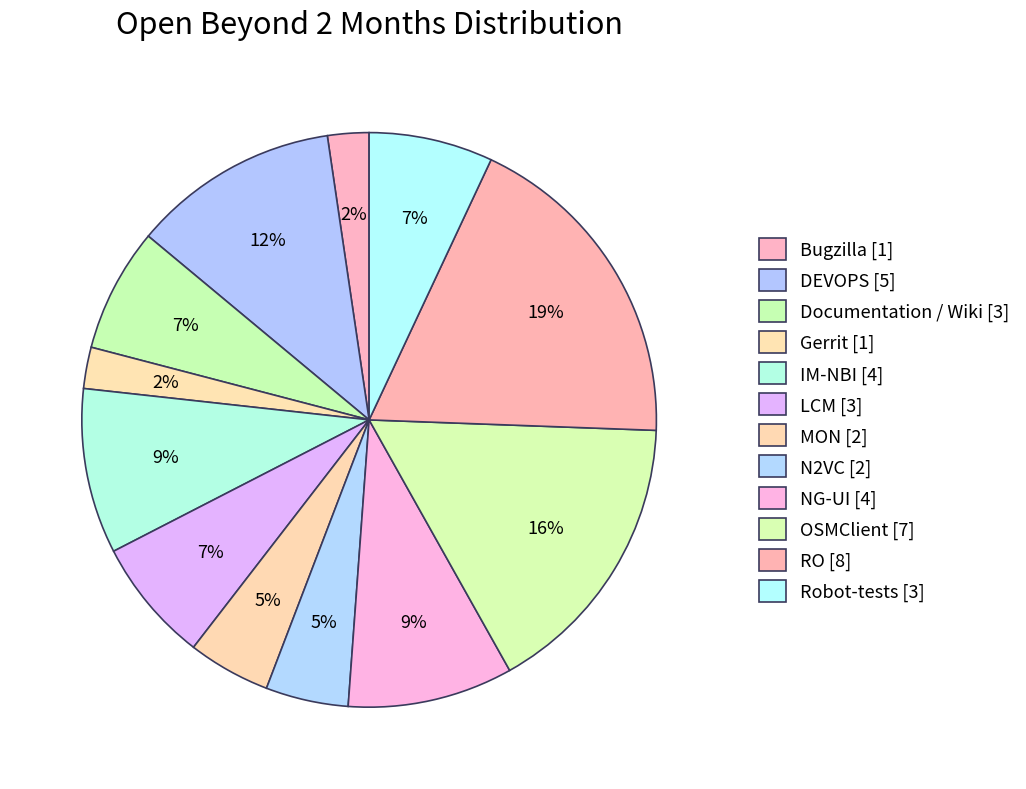

How many slices are in this pie chart?

12